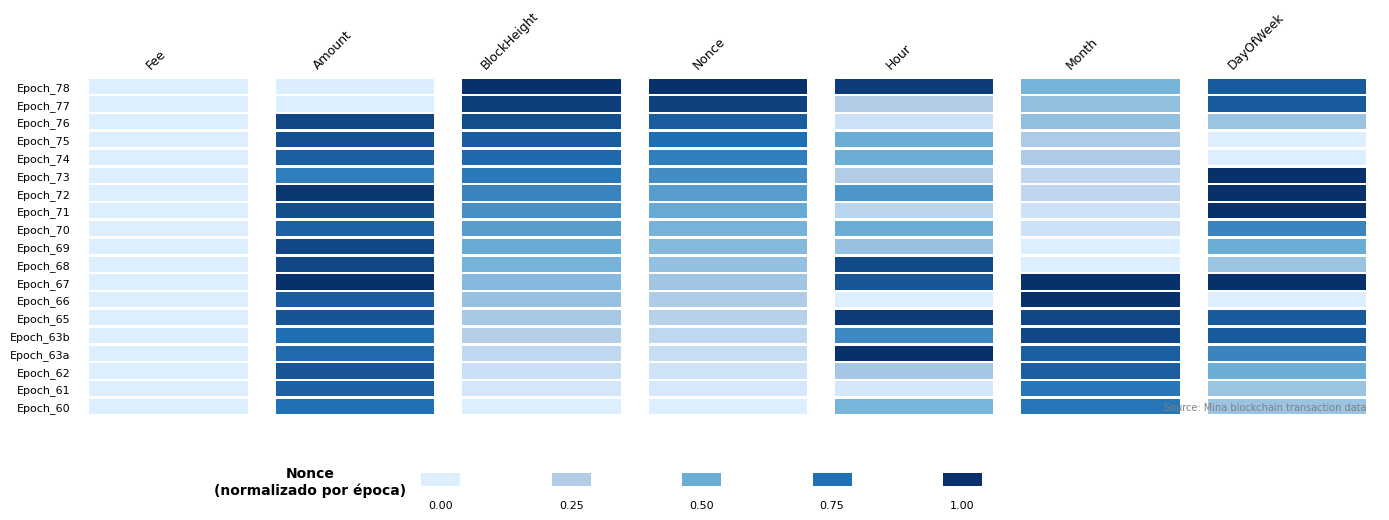

Does the chart display data point markers on the line(s)?

No